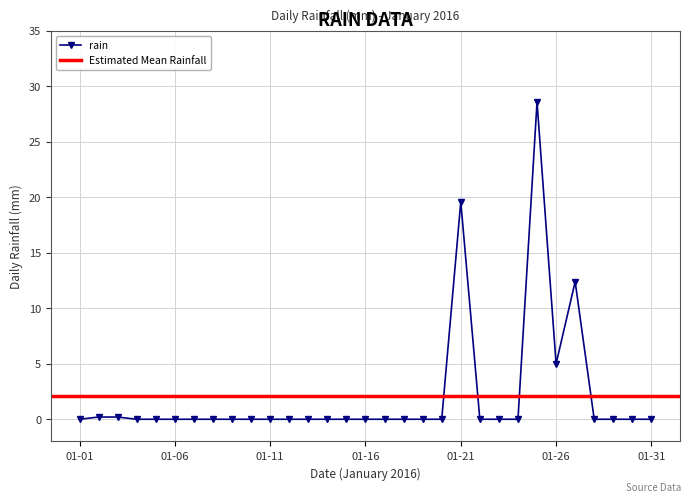

The value at 2016-01-14 is 0.0. True or false?

True